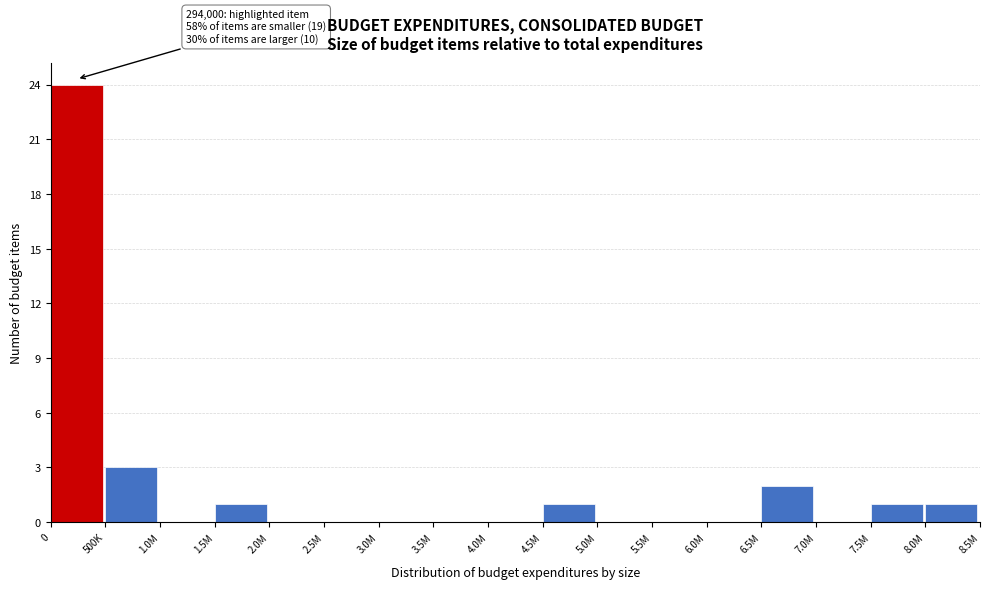

Reading left to right, list all the values displayed in this chart.

0=24	500K=3	1.0M=0	1.5M=1	2.0M=0	2.5M=0	3.0M=0	3.5M=0	4.0M=0	4.5M=1	5.0M=0	5.5M=0	6.0M=0	6.5M=2	7.0M=0	7.5M=1	8.0M=1